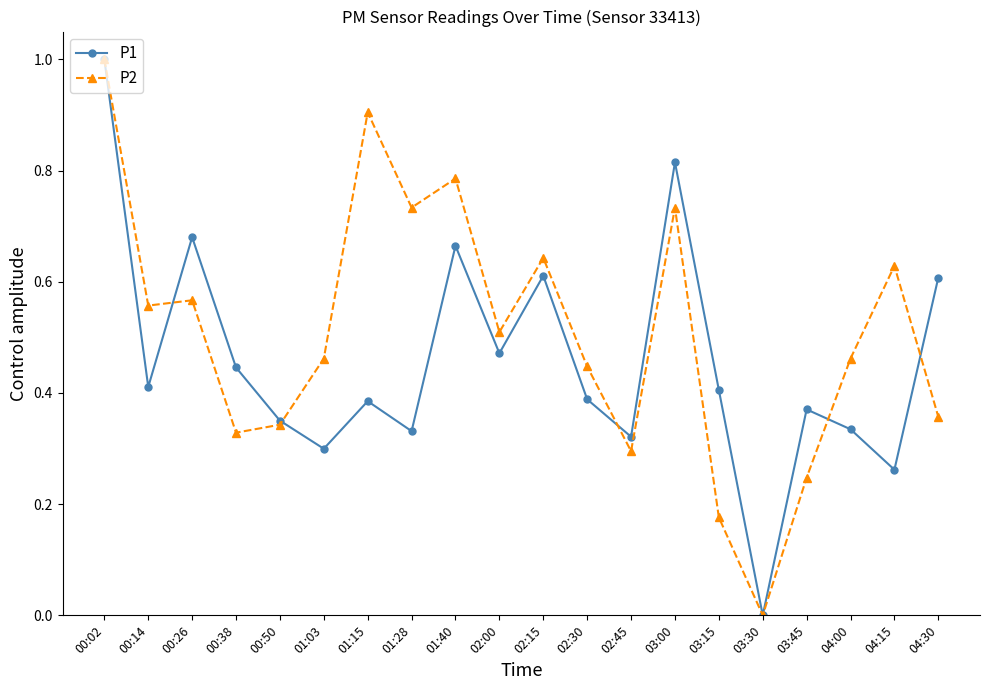

What is the label of the 11th point from the left?

02:15